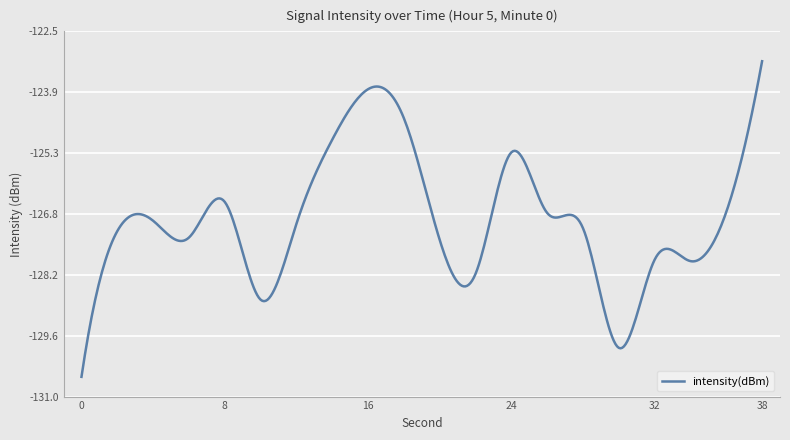

What is the difference between the maximum and minimum values?

7.3